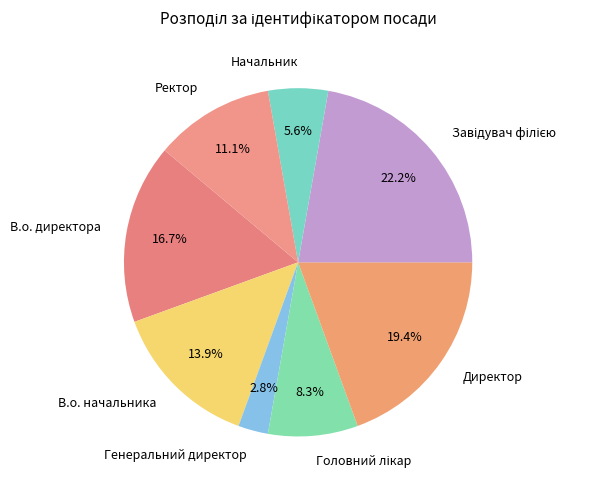

Between Начальник and В.о. начальника, which is larger?

В.о. начальника